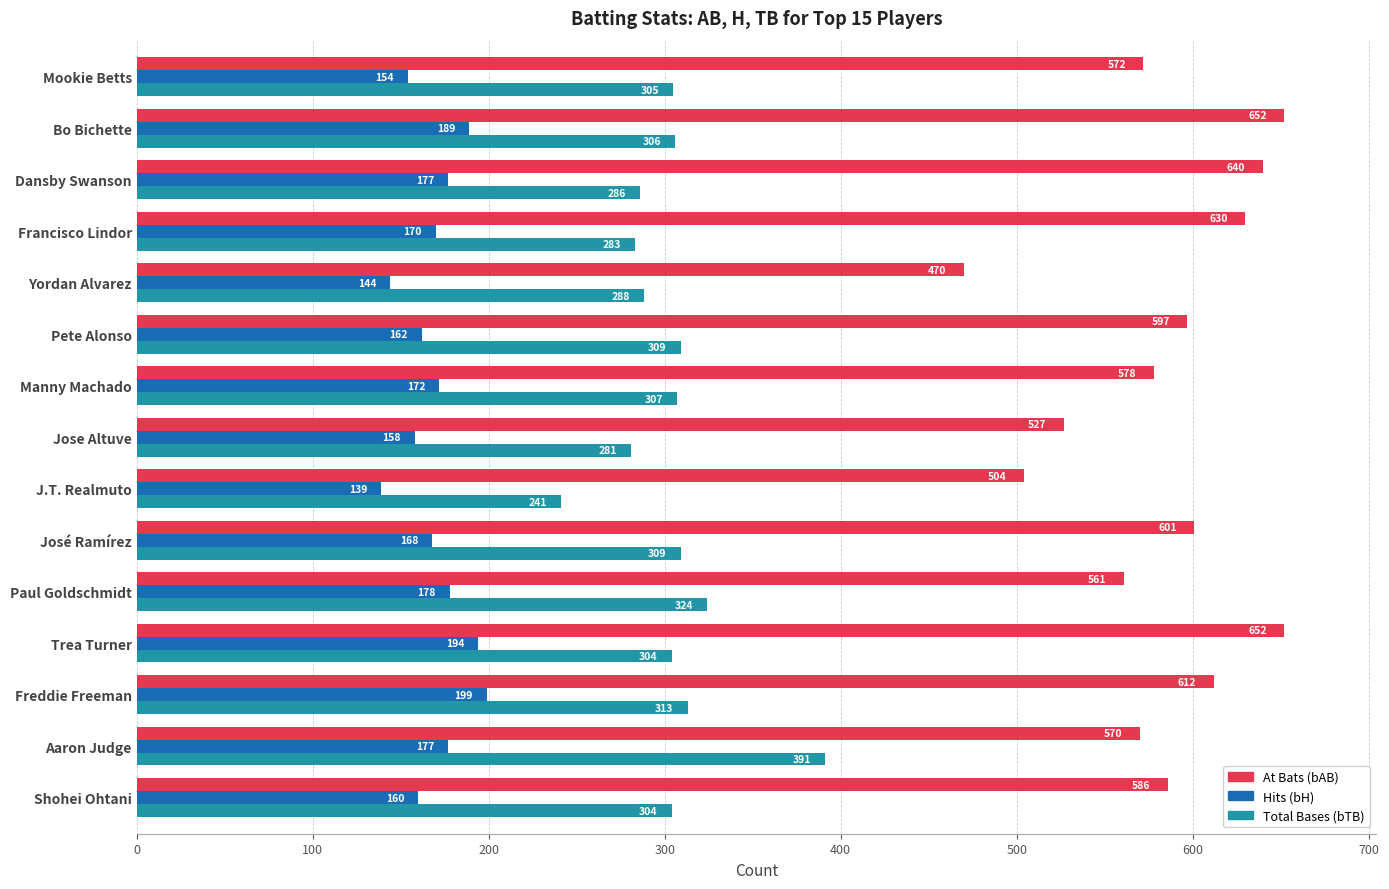

At which category is the sum across all series the highest?

Trea Turner